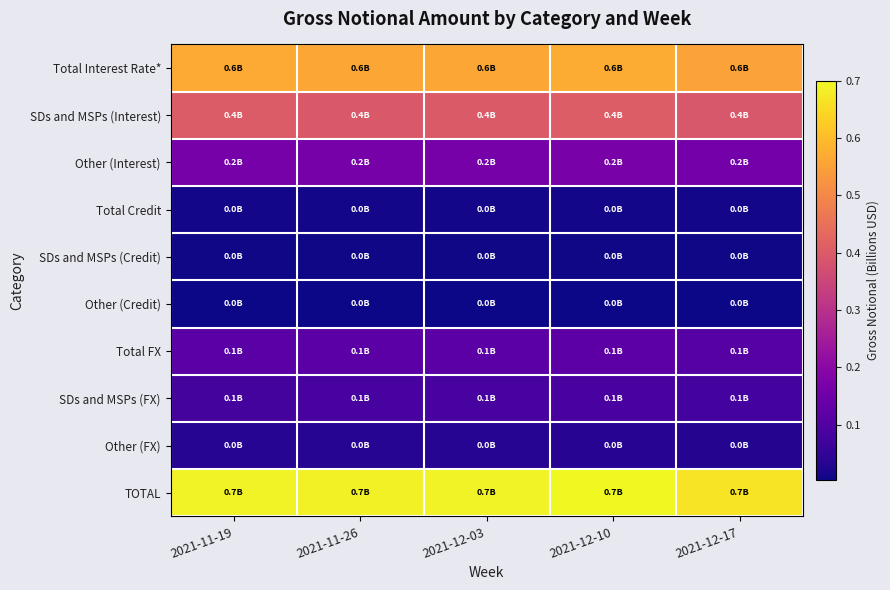

What is the difference between the highest and lowest values at 2021-11-19?

0.7